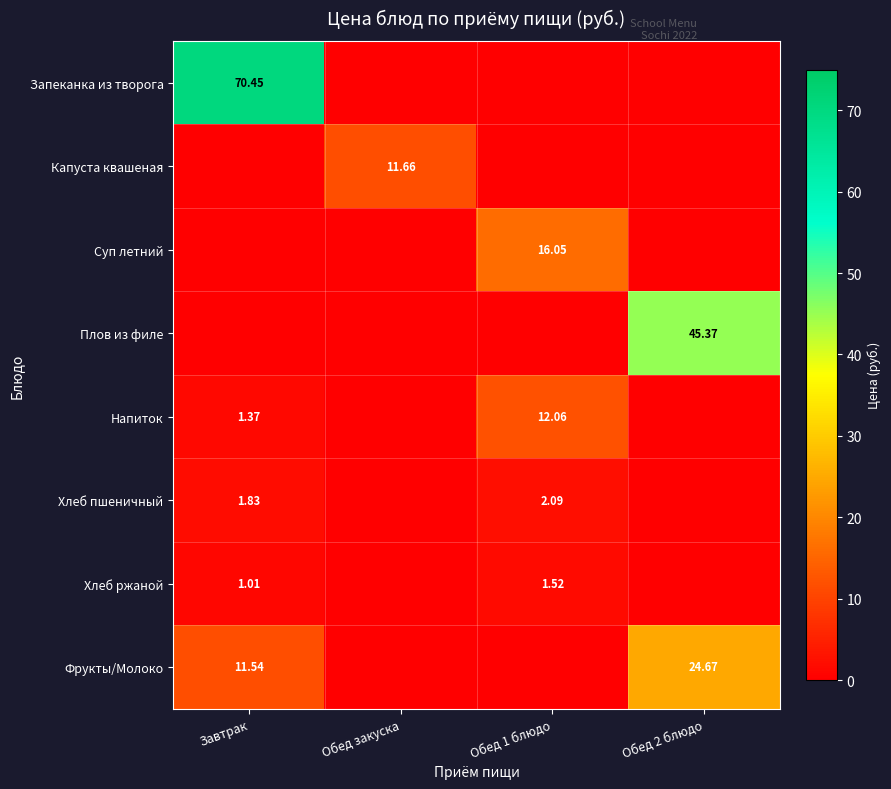

Which has a higher value, Обед 1 блюдо or Обед закуска?

Обед 1 блюдо